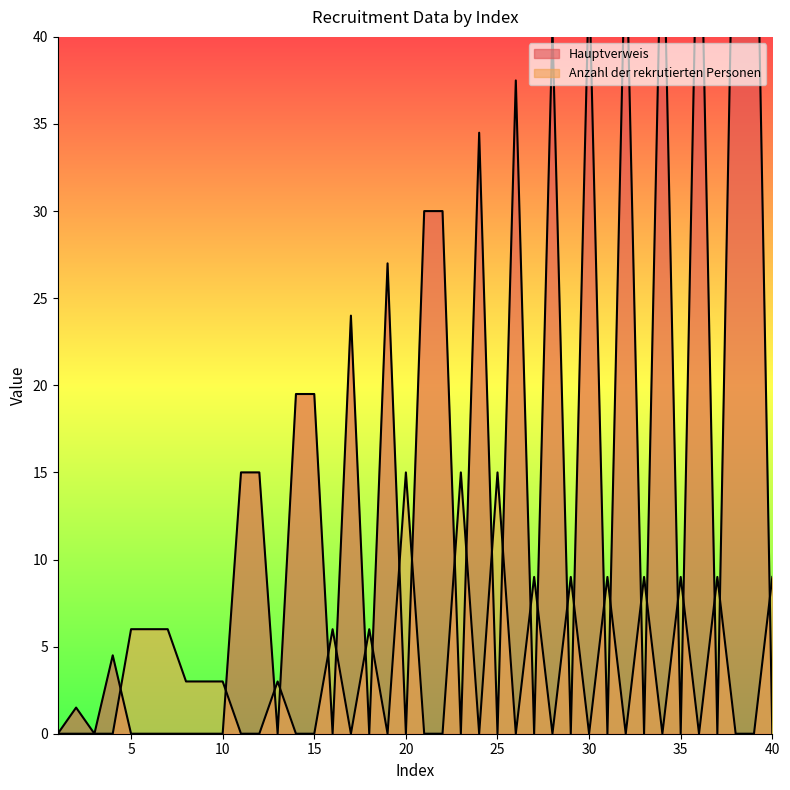

Where is the first local maximum for Hauptverweis?

2